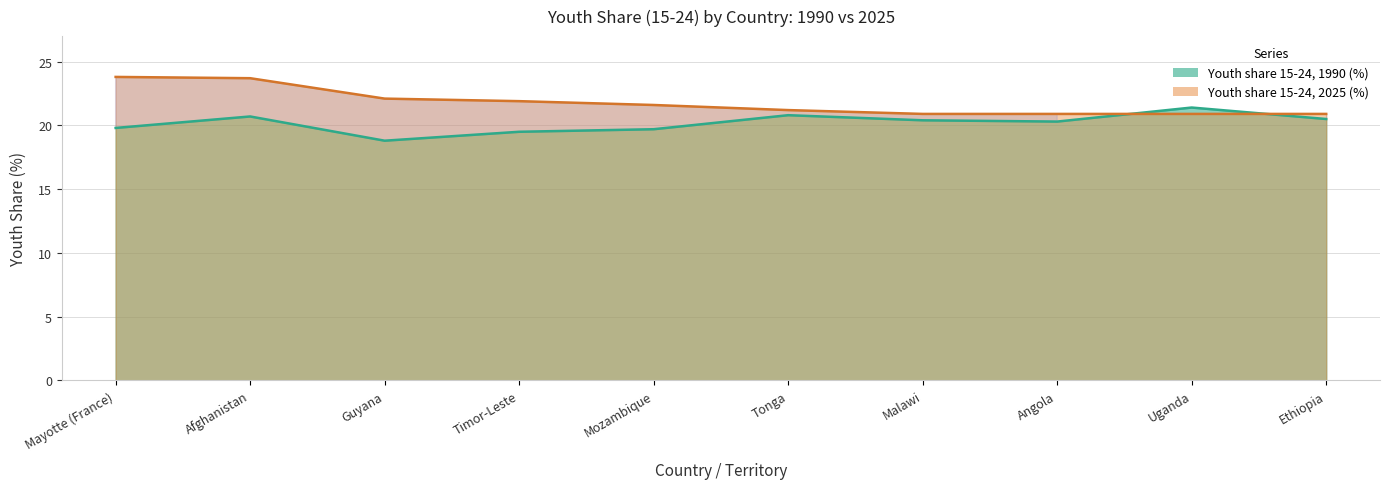

How many times do Youth share 15-24, 1990 (%) and Youth share 15-24, 2025 (%) cross each other?

2